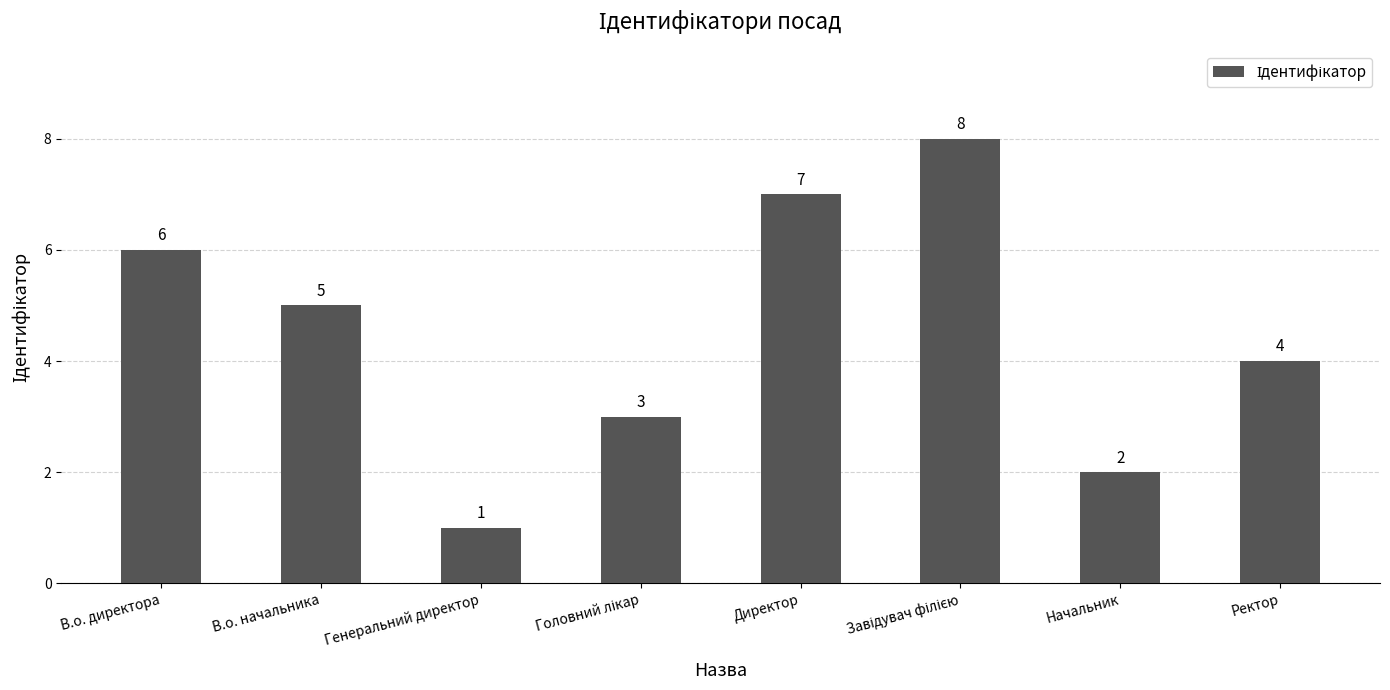

Reading left to right, what are all the values shown in this chart?

6	5	1	3	7	8	2	4